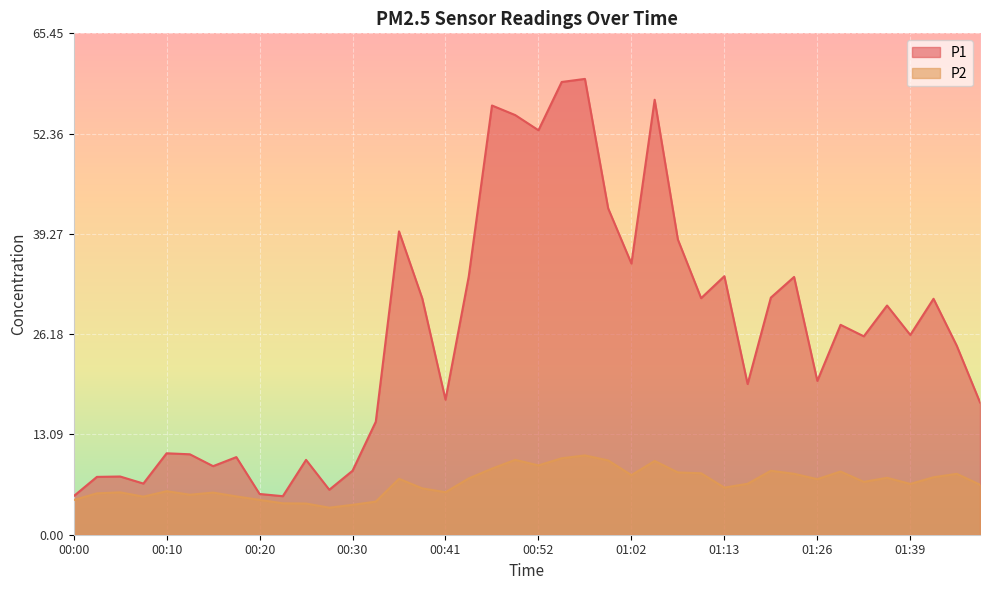

The value of P1 at 01:07 is 64.4. True or false?

False